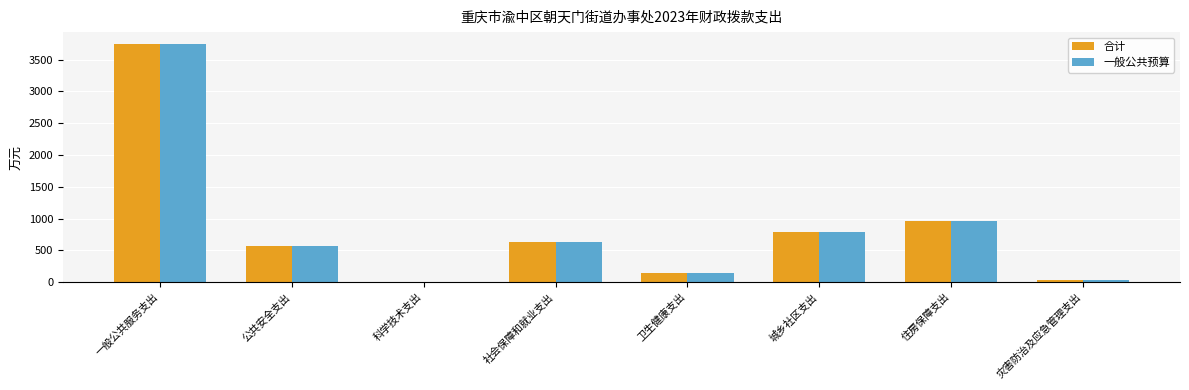

Is it true that 一般公共预算 equals 631.4 at 社会保障和就业支出?

True